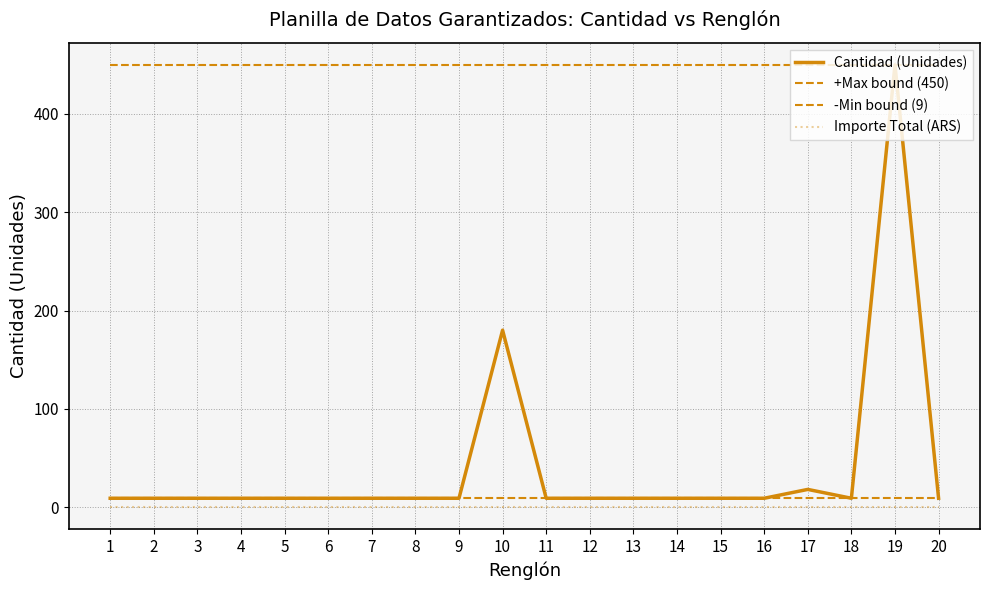

At how many categories does at least one series exceed 172?

20